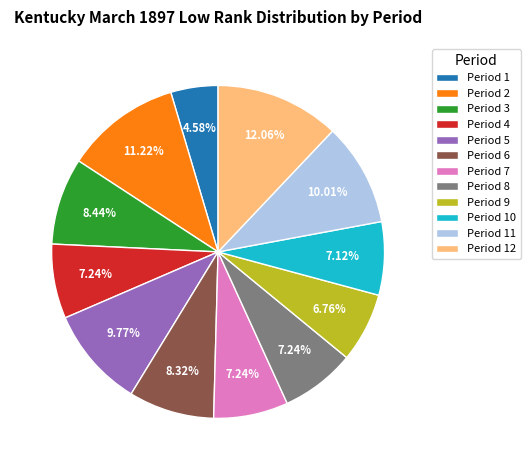

What portion of the pie excludes Period 8?

92.8%